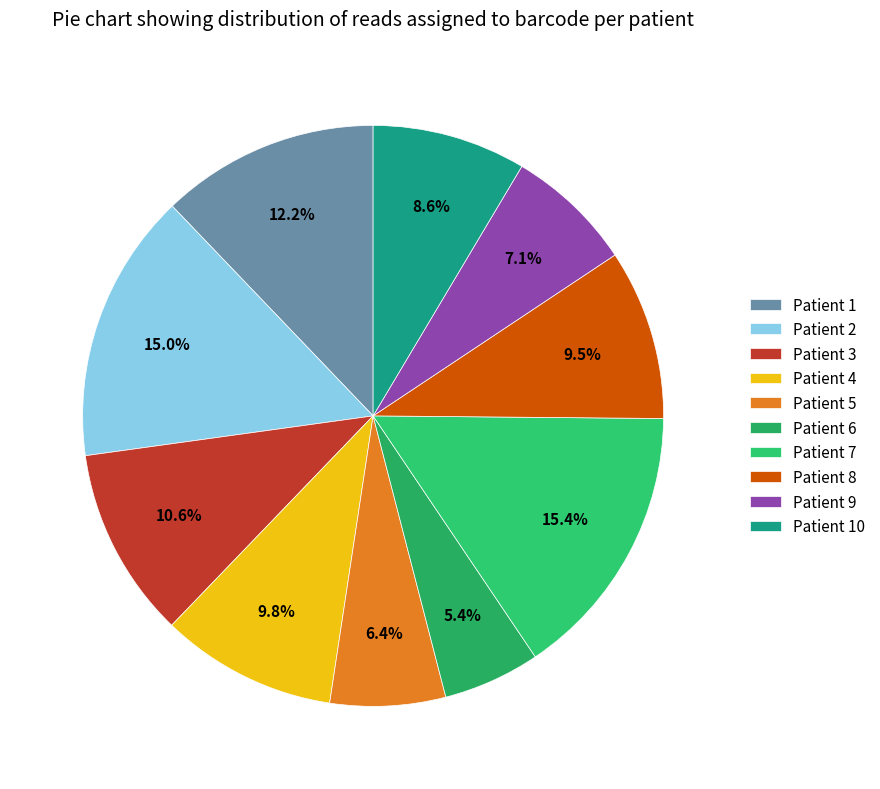

How many slices are in this pie chart?

10